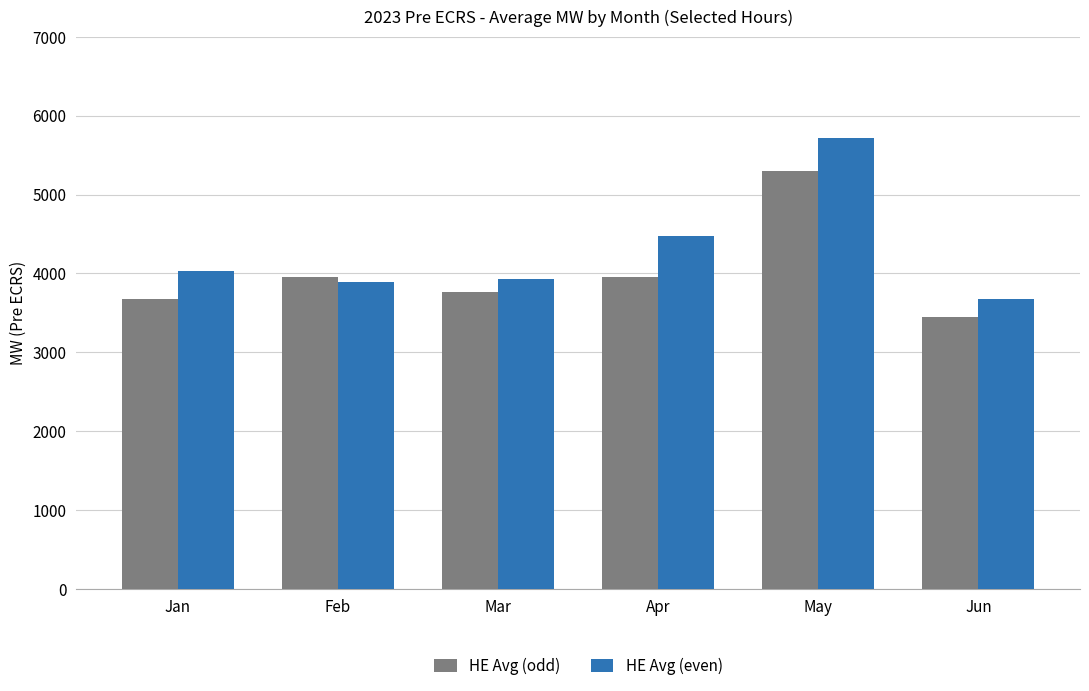

Count the number of data series in this chart.

2